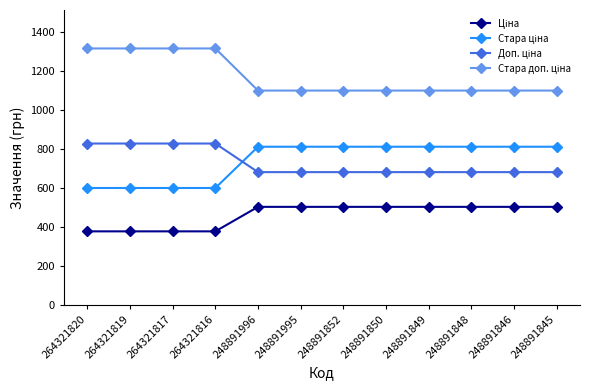

What is the difference between the highest and lowest values at 248891845?

597.6